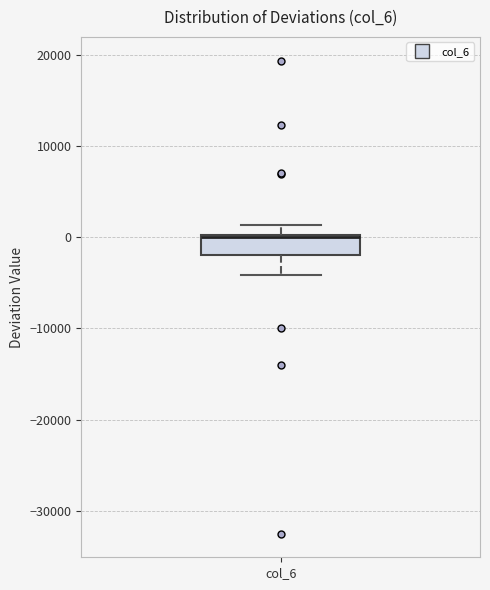

Where is the lower edge of the box for col_6 on the y-axis? The values are not printed on the chart, so give them approximately, as read against the axis.

-2000